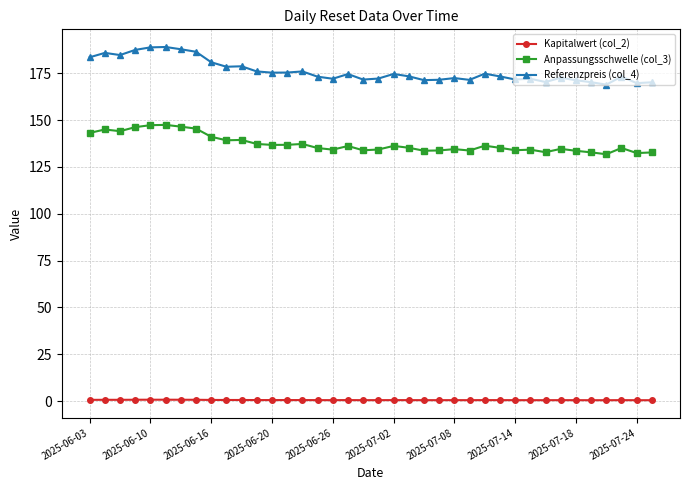

True or false: Referenzpreis (col_4) has more than 0 interior local peaks.

True